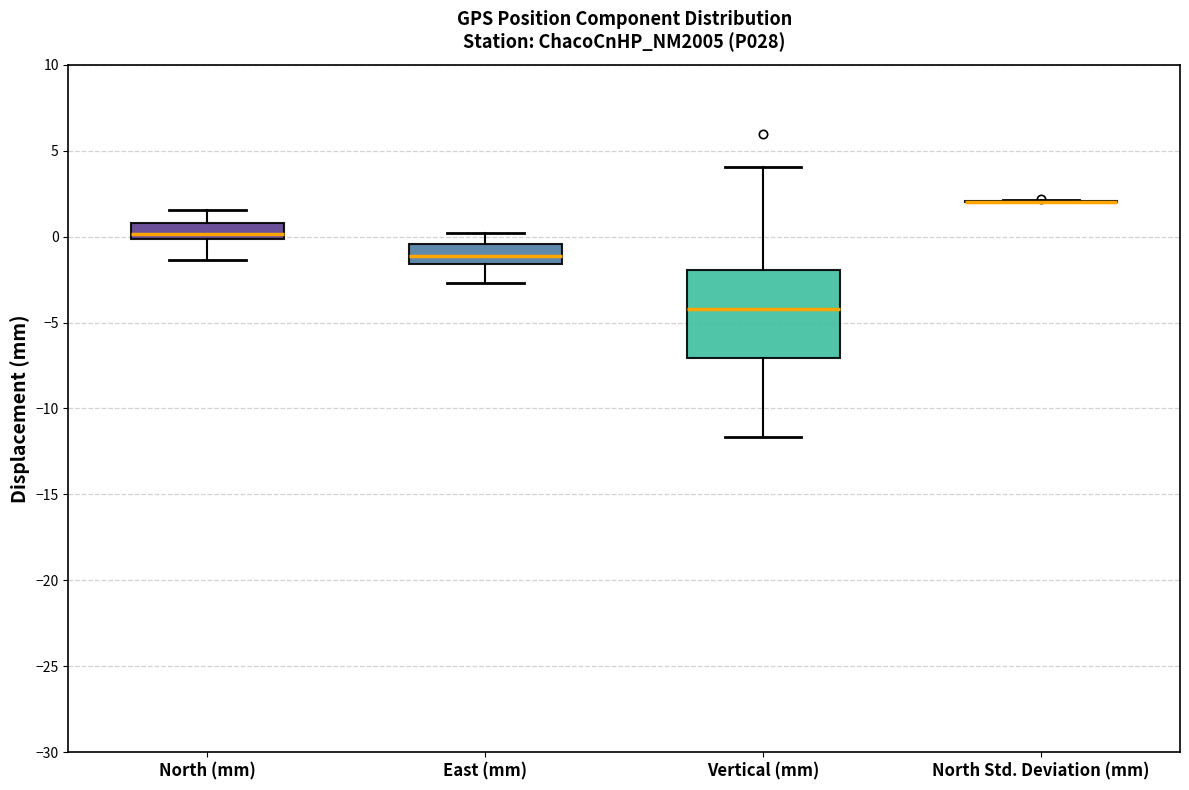

Reading left to right, transcribe this box plot: for each box, give where its median line is, the range the box spans, and where its two whiskers end, as read against the y-axis. The values are not printed on the chart, so give them approximately, as read against the axis.

North (mm): median 0.0 (just above the box's lower edge), box 0.0 to 1.0, whiskers -1.5 to 1.5
East (mm): median -1.0, box -1.5 to -0.5, whiskers -2.5 to 0.0
Vertical (mm): median -4.0, box -7.0 to -2.0, whiskers -11.5 to 4.0
North Std. Deviation (mm): box collapsed to a line at 2.0, whiskers 2.0 to 2.0